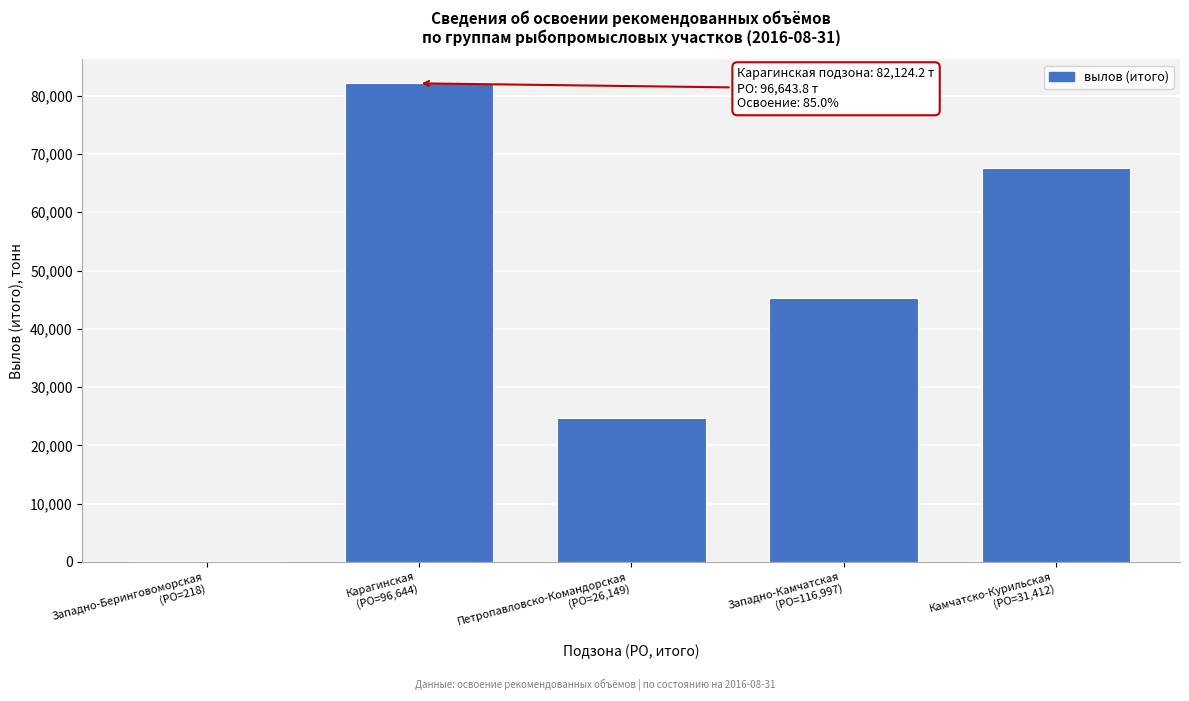

What is the maximum value shown in the chart?

82124.2